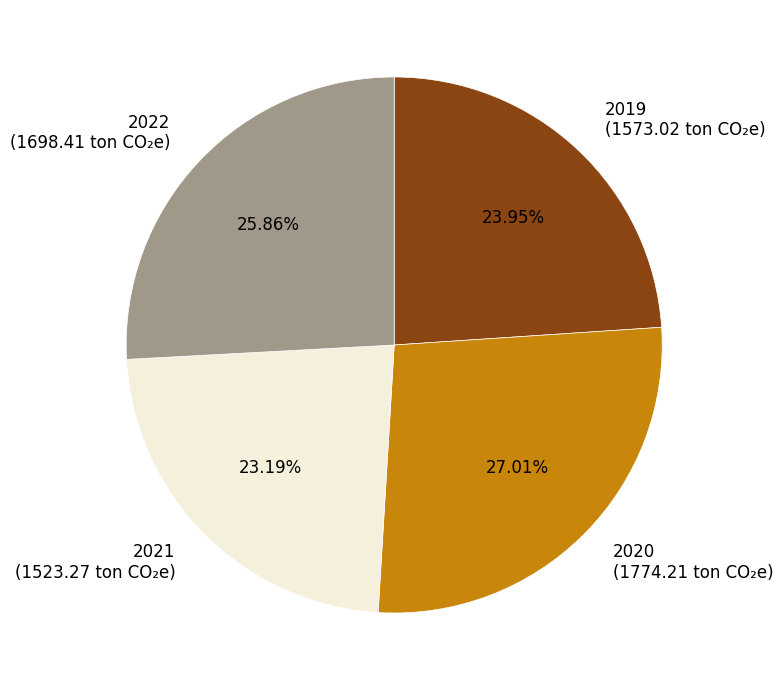

Rank the categories by value from lowest to highest.

2021, 2019, 2022, 2020